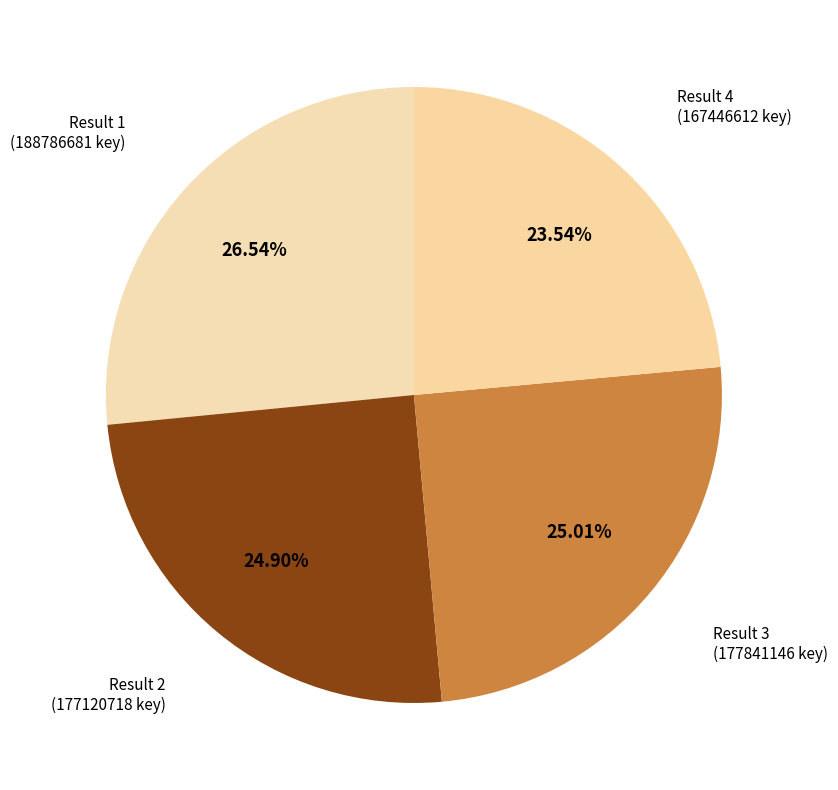

How many segments does this pie chart have?

4